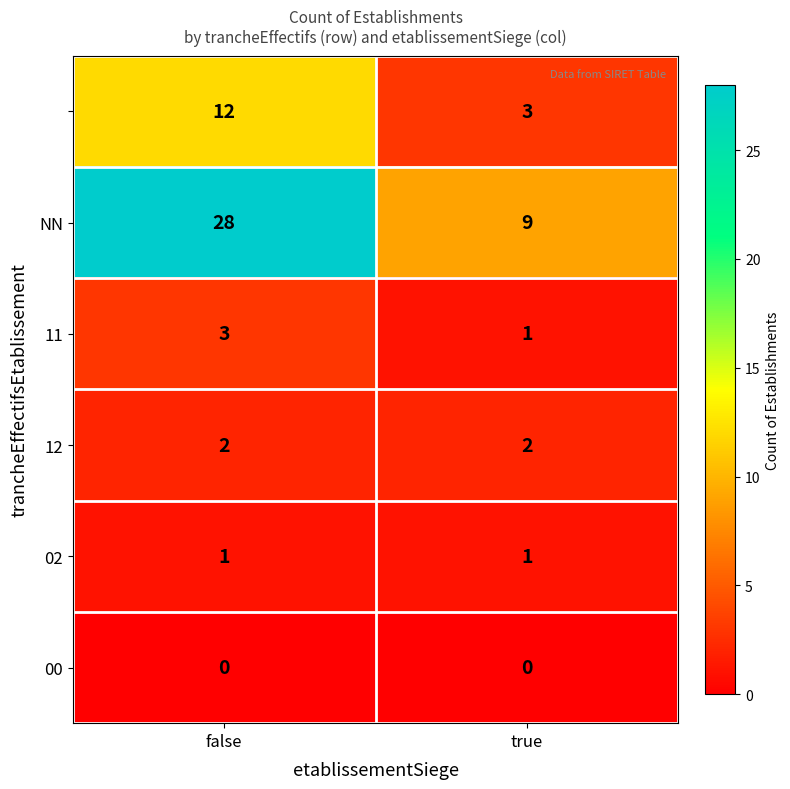

What is the spread (max minus min) of values at true?

9